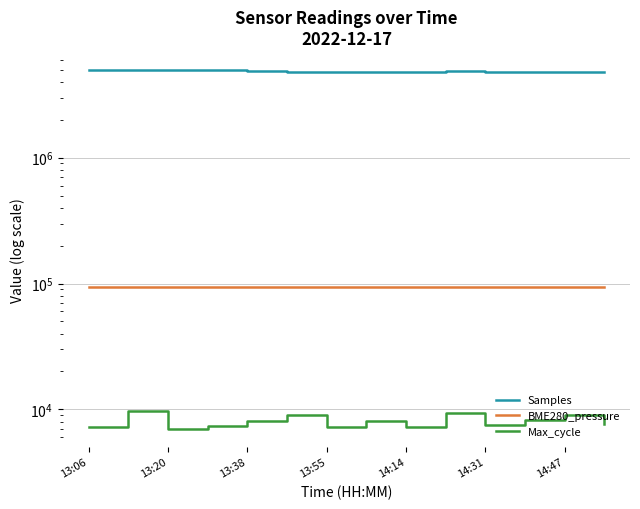

The Samples series shows 2139094.1 at 14:47. True or false?

False